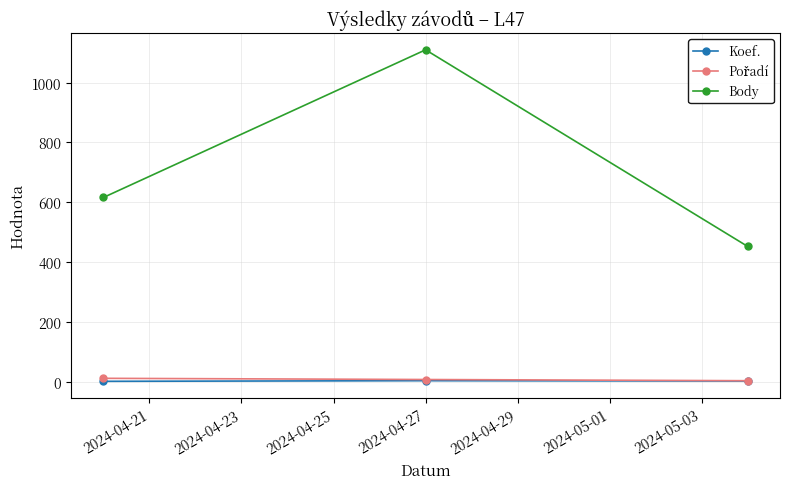

Which series has the largest total across all categories?

Body